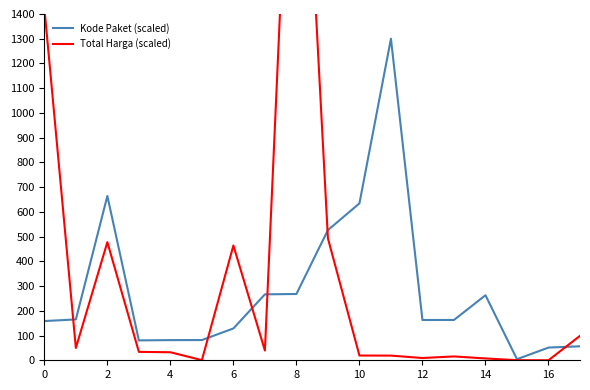

List the series in order of their overall mean, lowest first.

Kode Paket (scaled), Total Harga (scaled)